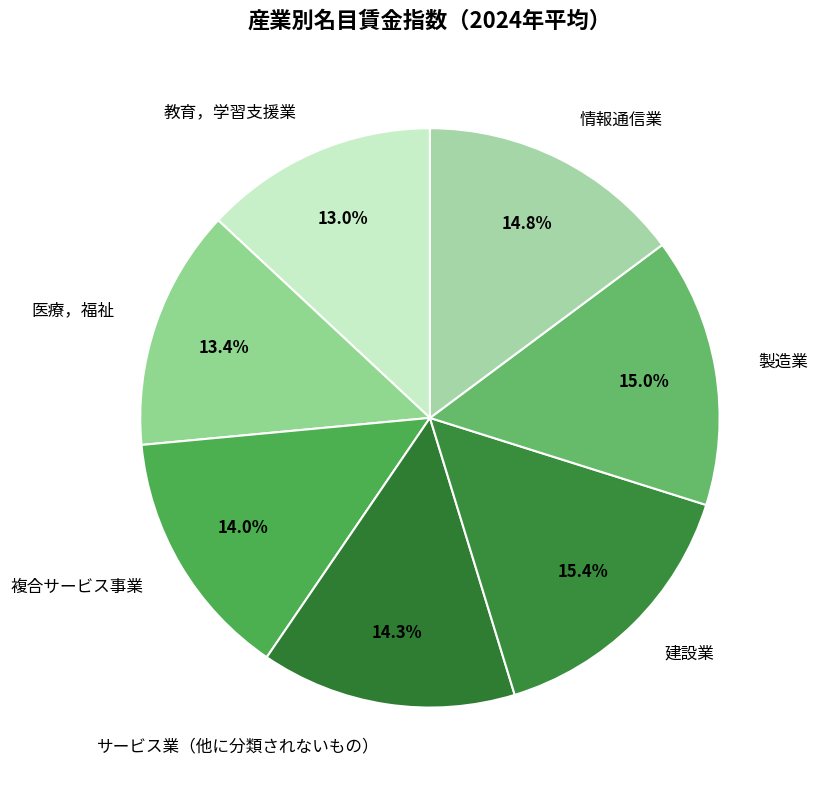

What portion of the pie excludes 製造業?

85.0%